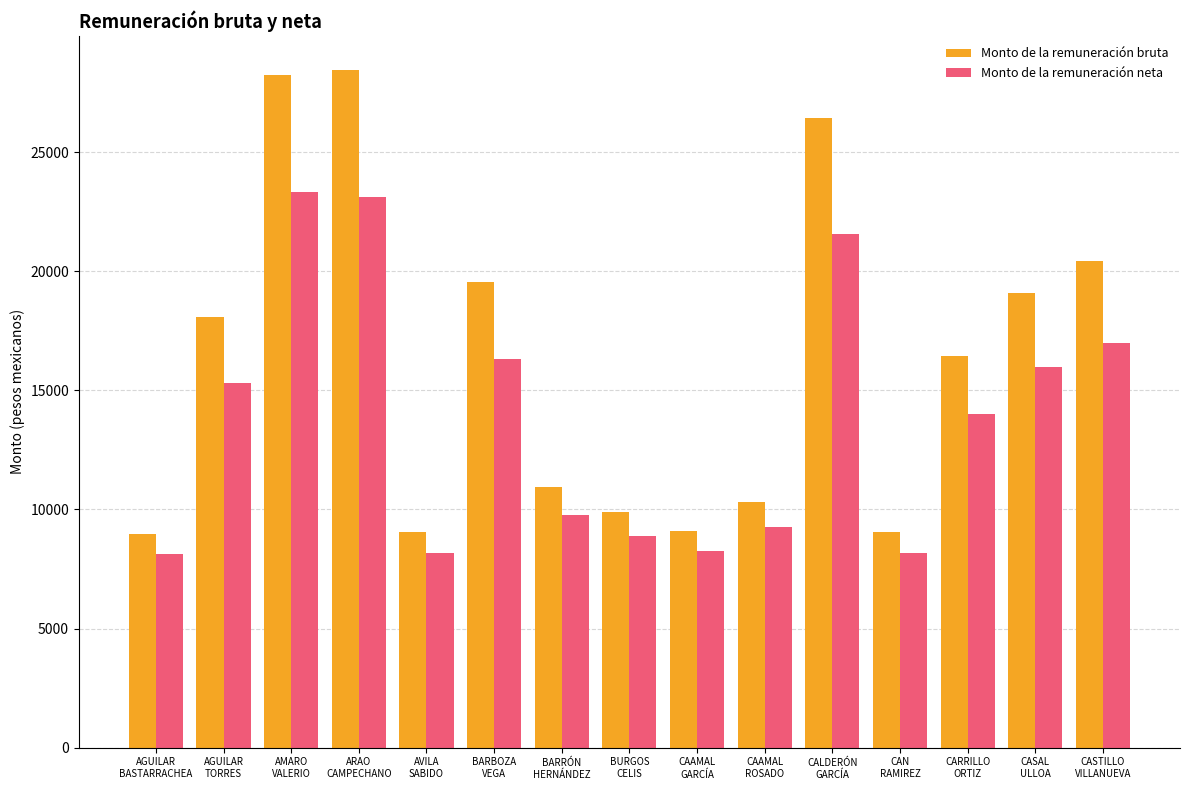

What is the difference between the highest and lowest values at BARBOZA
VEGA?

3218.2